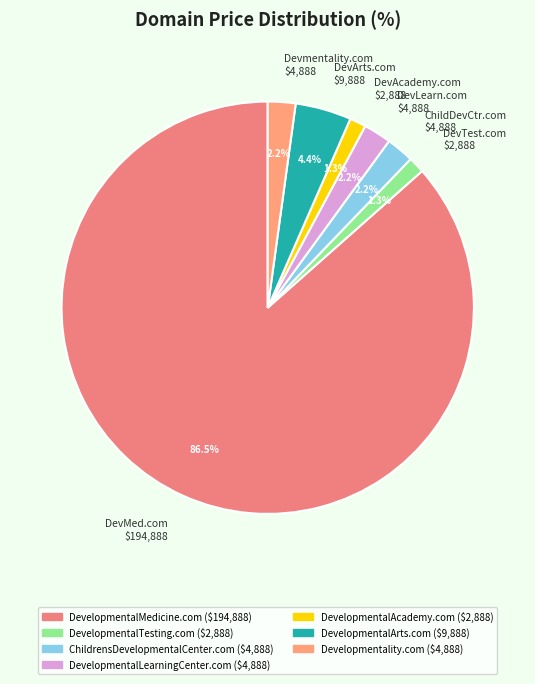

Which slice represents more than half of the pie?

DevMed.com $194,888